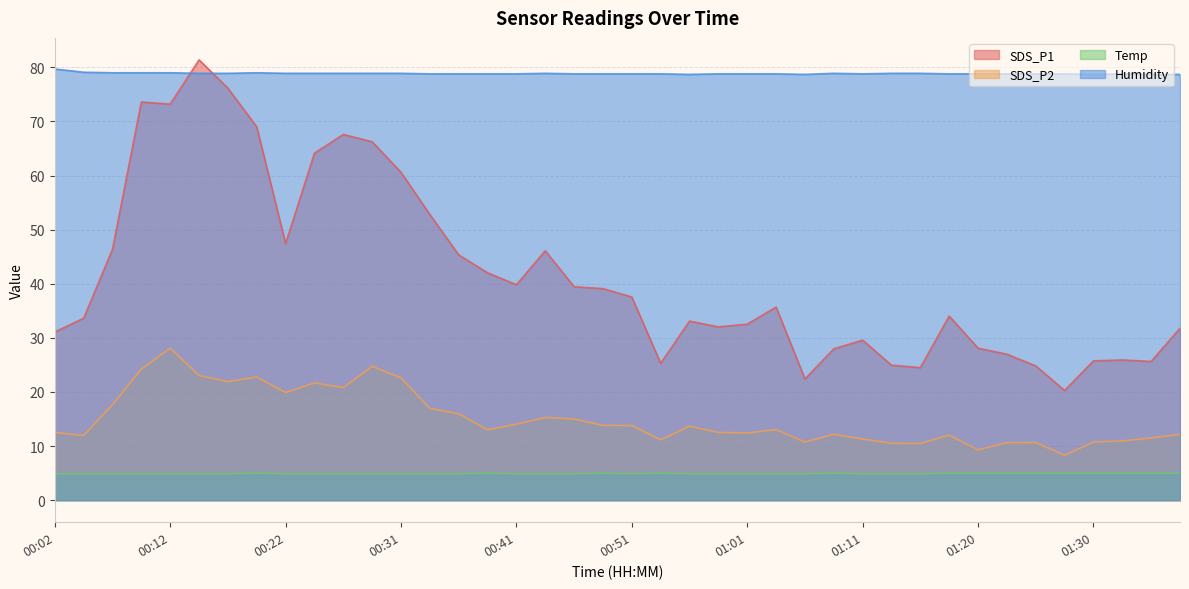

Reading left to right, extract all data points from this chart.

SDS_P1: 31.1	33.6	46.4	73.6	73.2	81.4	76.2	69.0	47.4	64.1	67.6	66.2	60.6	52.8	45.4	42.0	39.8	46.1	39.5	39.1	37.5	25.3	33.1	32.0	32.5	35.7	22.4	28.0	29.6	24.9	24.5	34.0	28.1	27.0	24.8	20.3	25.8	25.9	25.6	31.8
SDS_P2: 12.5	11.9	17.6	24.2	28.1	23.1	21.9	22.8	19.9	21.7	20.8	24.8	22.6	16.9	16.0	13.0	14.1	15.3	15.0	13.8	13.8	11.2	13.7	12.5	12.4	13.1	10.8	12.2	11.3	10.5	10.5	12.0	9.3	10.6	10.7	8.3	10.8	10.9	11.5	12.2
Temp: 4.9	4.9	4.9	4.9	4.9	4.9	4.9	5.0	4.9	4.9	4.9	4.9	4.9	4.9	4.9	5.0	4.9	4.9	4.9	5.0	4.9	5.0	4.9	4.9	4.9	4.9	4.9	5.0	4.9	4.9	4.9	5.0	5.0	5.0	5.0	5.0	5.0	5.0	5.0	5.0
Humidity: 79.7	79.1	79.0	79.0	79.0	78.9	78.9	79.0	78.9	78.9	78.9	78.9	78.9	78.8	78.8	78.8	78.8	78.9	78.8	78.8	78.8	78.8	78.7	78.8	78.8	78.8	78.7	78.9	78.8	78.9	78.9	78.8	78.8	78.8	78.8	78.8	78.7	78.8	78.7	78.7